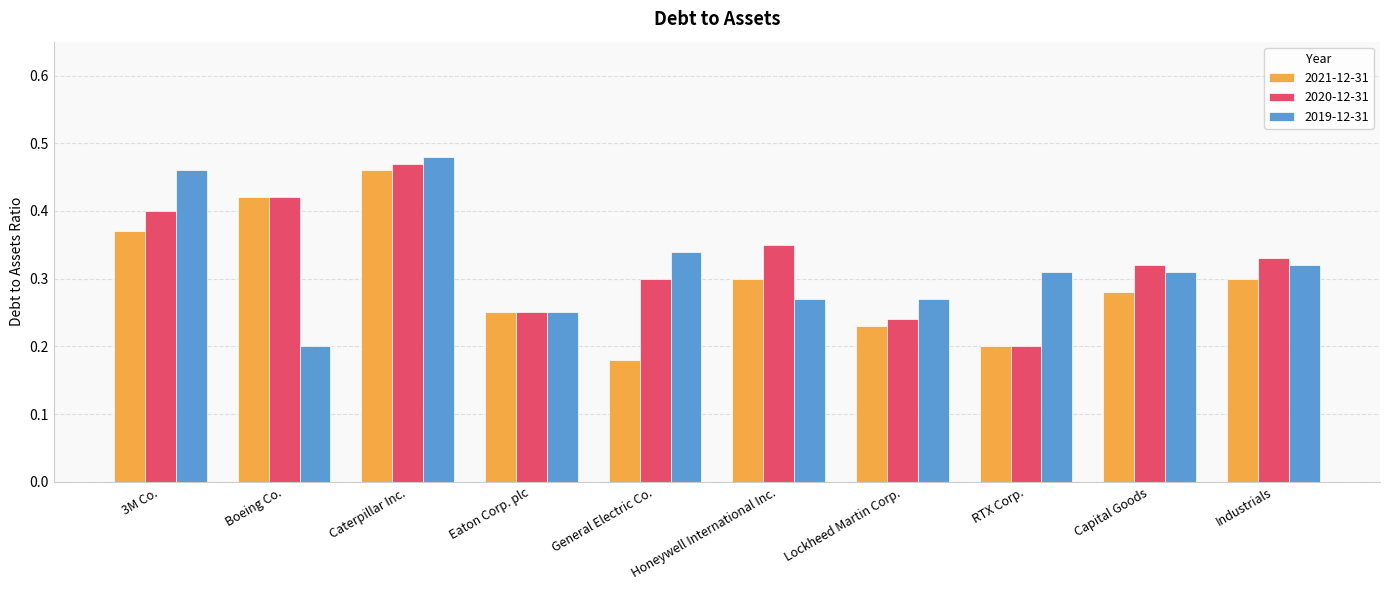

What are all the series names shown in the legend?

2021-12-31, 2020-12-31, 2019-12-31